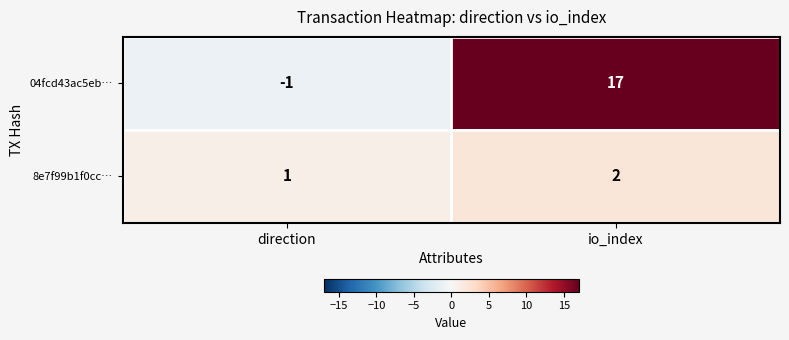

How many values in 04fcd43ac5eb… are above zero?

1